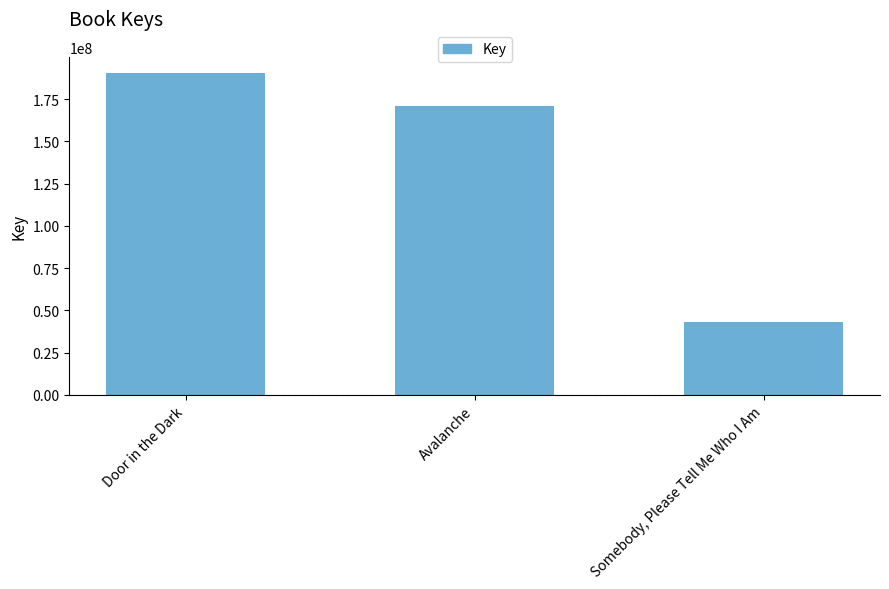

How many values are between 42789324 and 190476006?

3